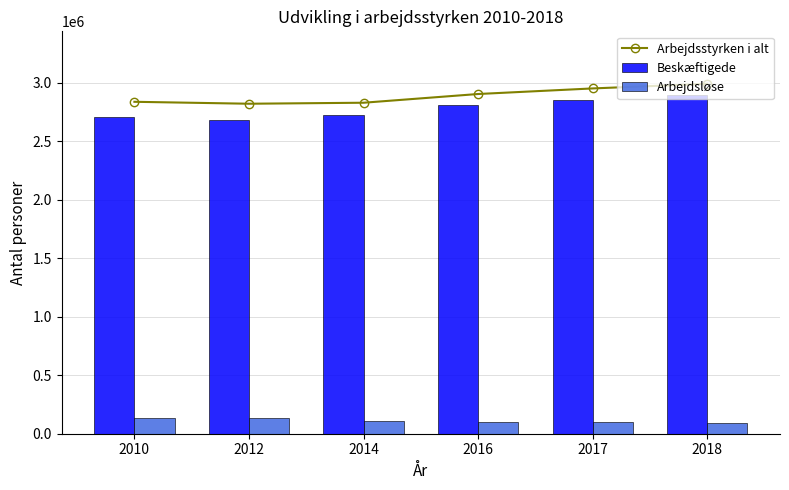

Reading left to right, list all the values displayed in this chart.

Arbejdsstyrken i alt: 2836600	2820038	2828570	2903116	2950807	2990199
Beskæftigede: 2704542	2684840	2719840	2805073	2848333	2895946
Arbejdsløse: 132058	135198	108730	98043	102474	94253